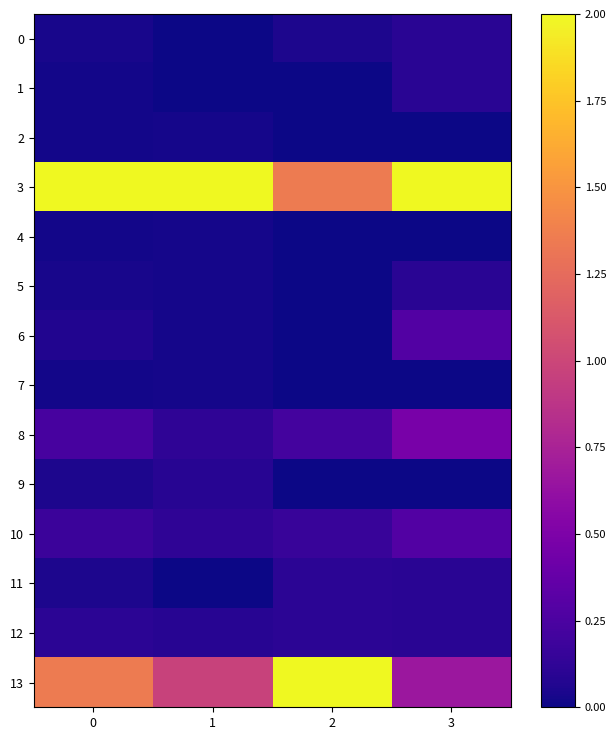

Rank the series at 1 from highest to lowest value.

3, 13, 8, 10, 9, 12, 2, 4, 5, 6, 7, 0, 1, 11